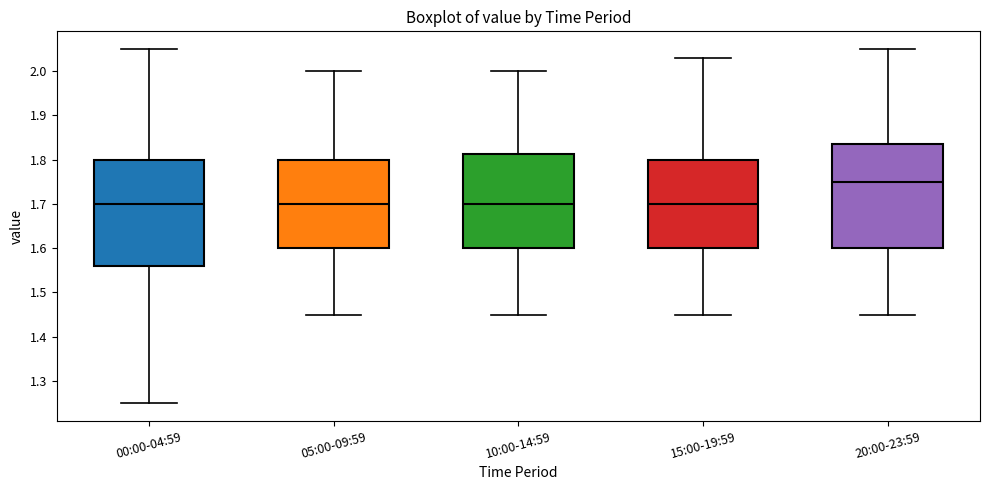

Reading left to right, read every box against the y-axis: the position of its median line, the range the box covers, and the ends of its whiskers. The values are not printed on the chart, so give them approximately, as read against the axis.

00:00-04:59: median 1.70, box 1.56 to 1.80, whiskers 1.25 to 2.05
05:00-09:59: median 1.70, box 1.60 to 1.80, whiskers 1.45 to 2.00
10:00-14:59: median 1.70, box 1.60 to 1.81, whiskers 1.45 to 2.00
15:00-19:59: median 1.70, box 1.60 to 1.80, whiskers 1.45 to 2.03
20:00-23:59: median 1.75, box 1.60 to 1.84, whiskers 1.45 to 2.05